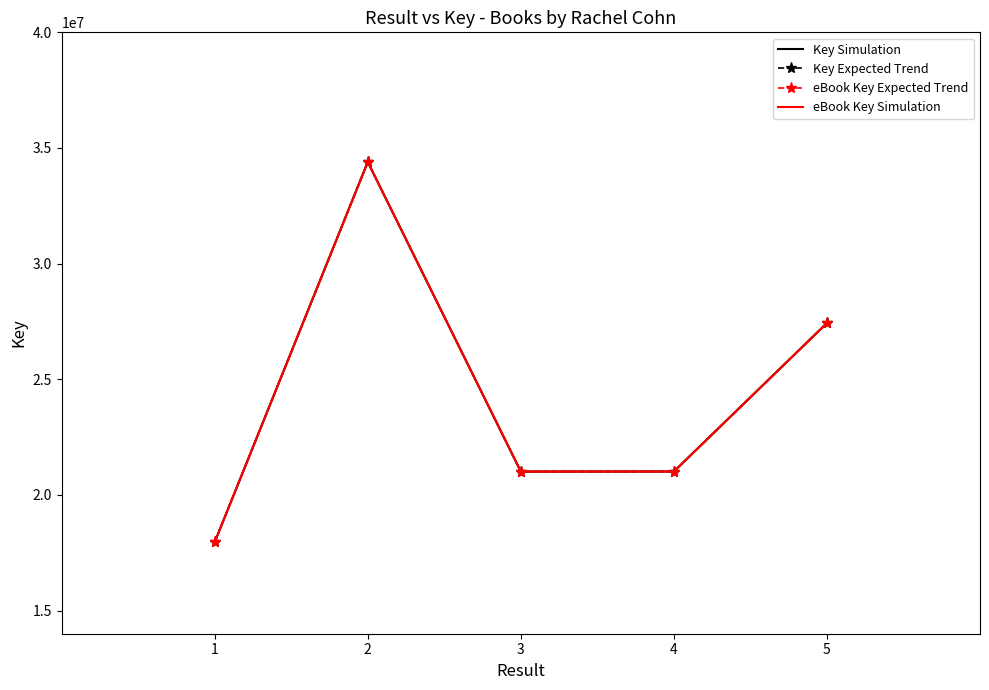

True or false: eBook Key Expected Trend has a value of 34395219 at 2.

True